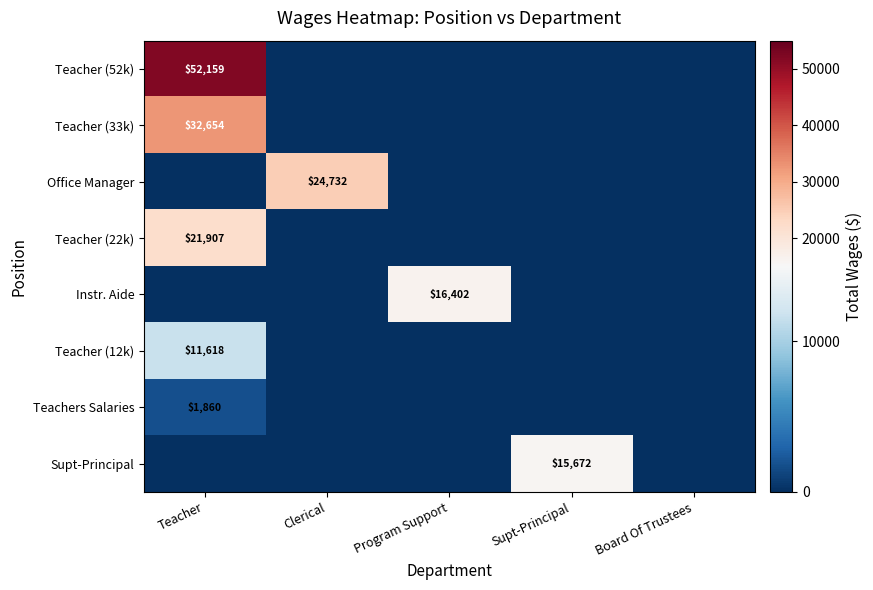

The Supt-Principal series shows 0 at Program Support. True or false?

True